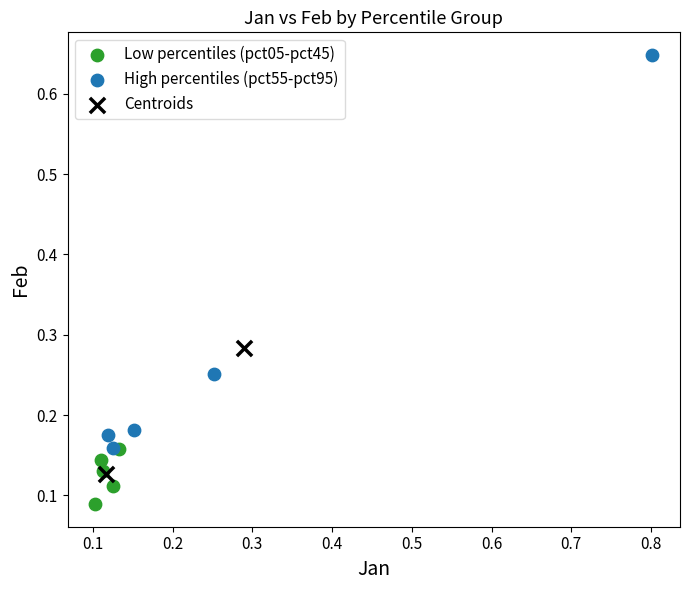

Which series contains the highest Y value?

High percentiles (pct55-pct95)